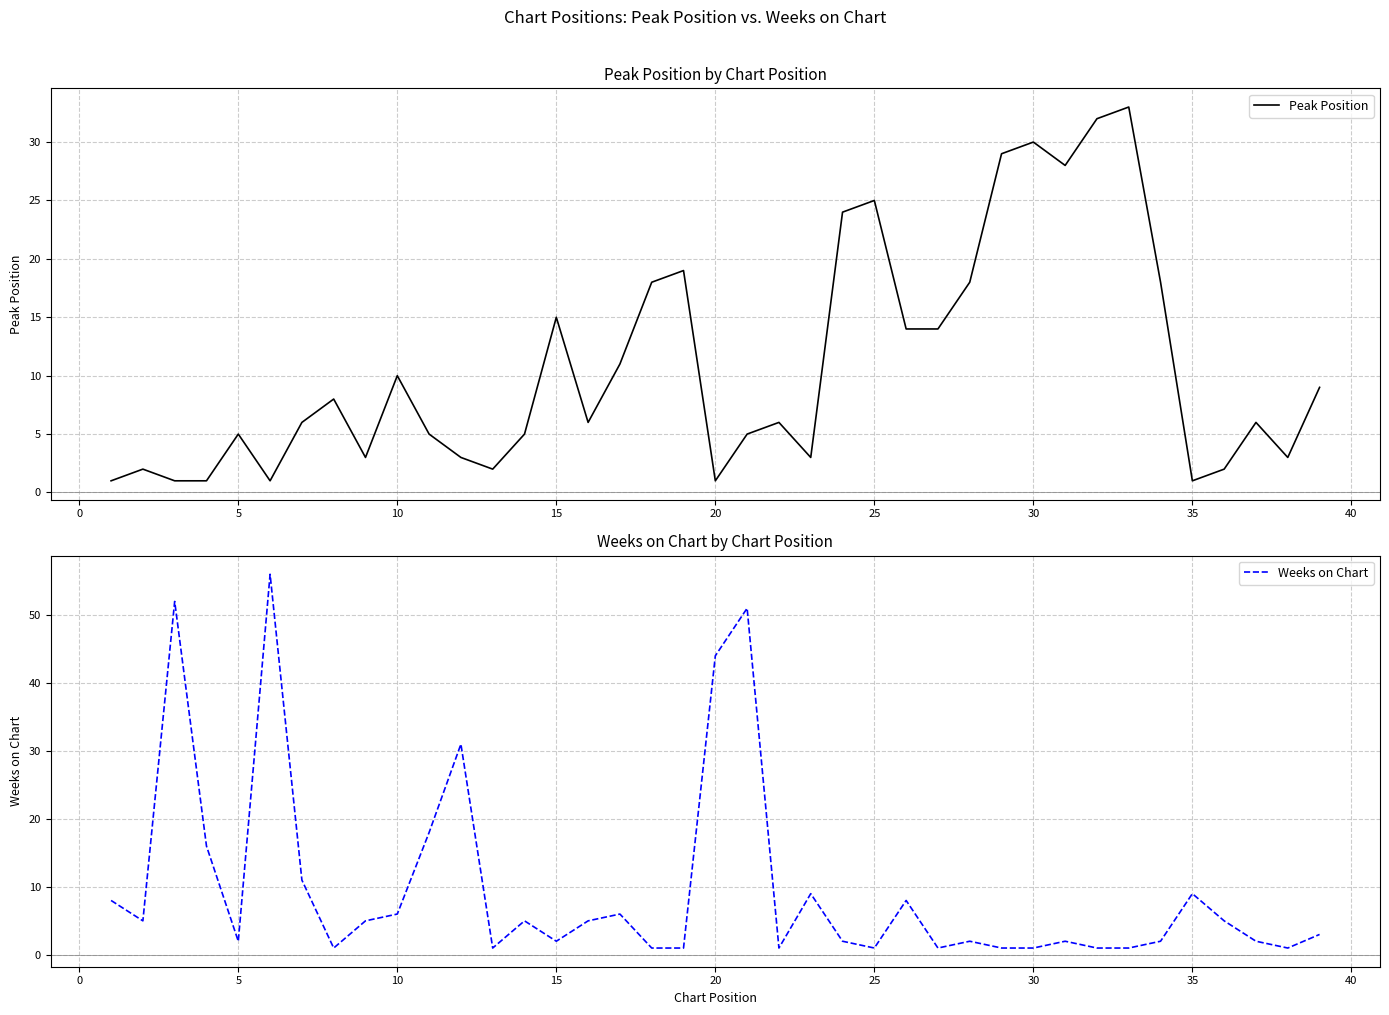

What is the highest value of the Peak Position series?

33